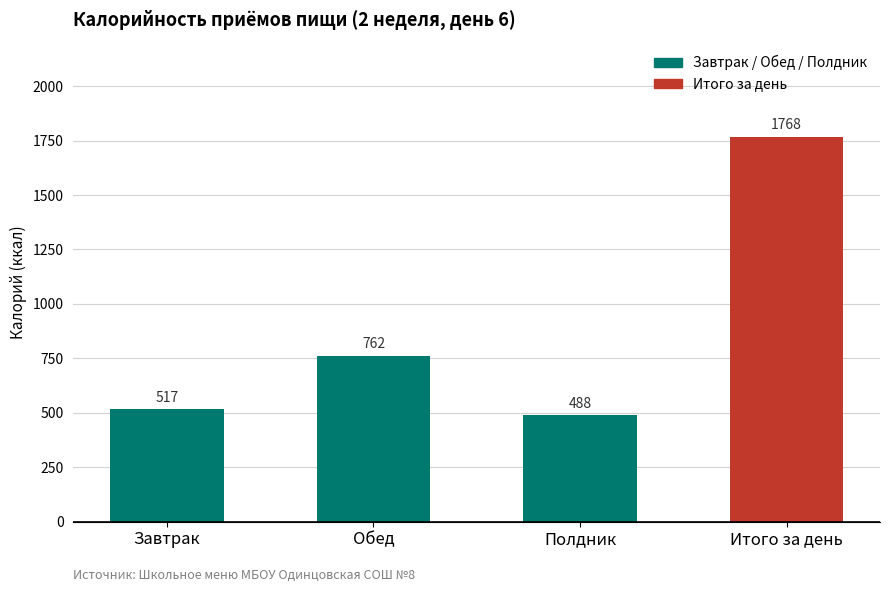

What is the label of the 3rd bar from the right?

Обед